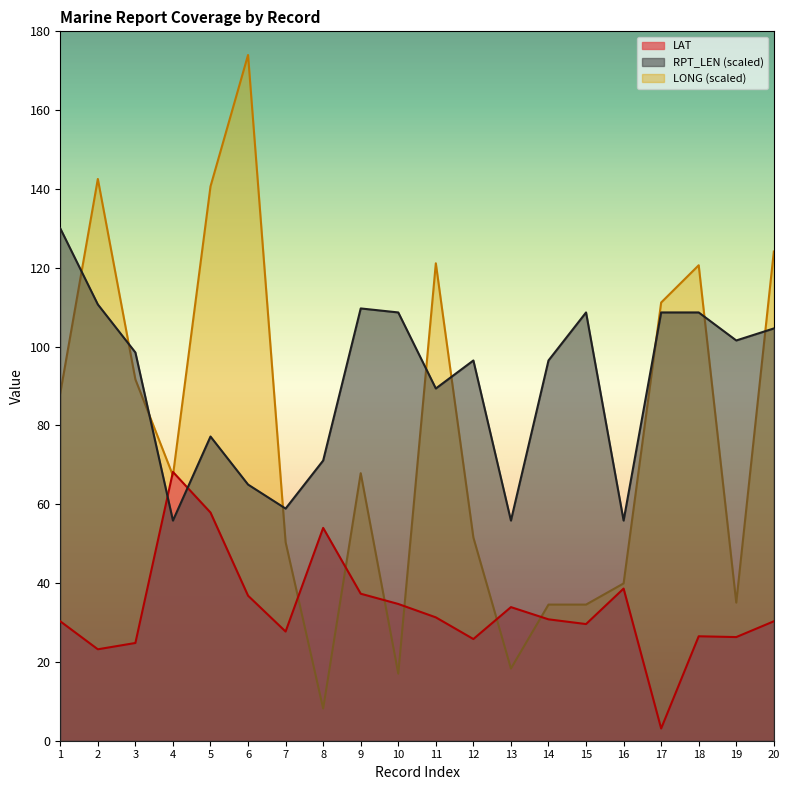

Which series has the largest total across all categories?

RPT_LEN (scaled)